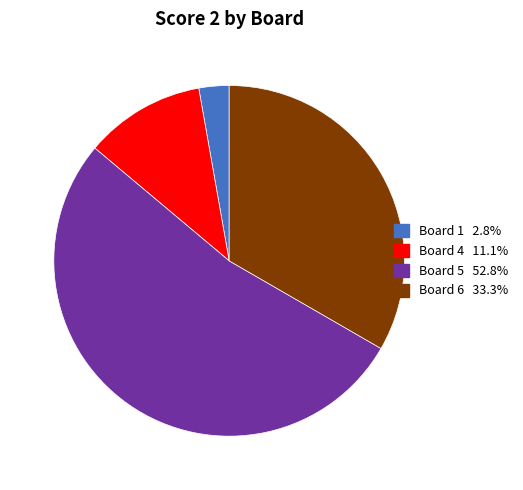

Is there any slice that represents more than half of the pie?

Yes